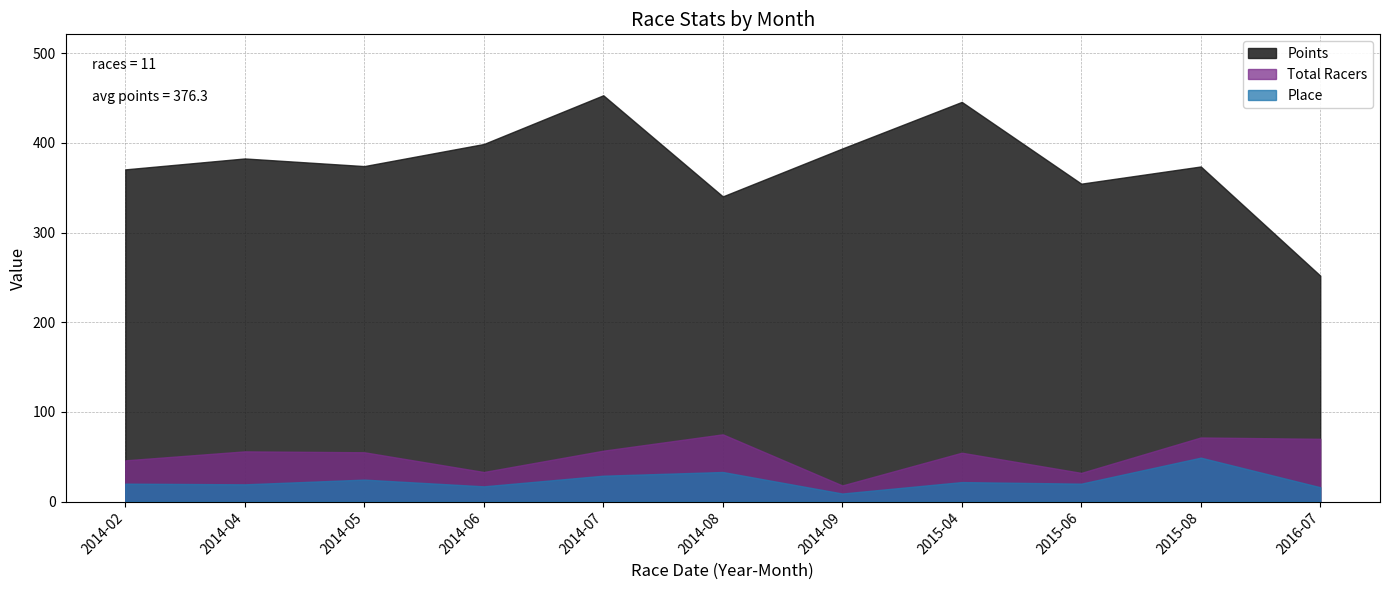

Which series has the largest range (max minus min)?

Points